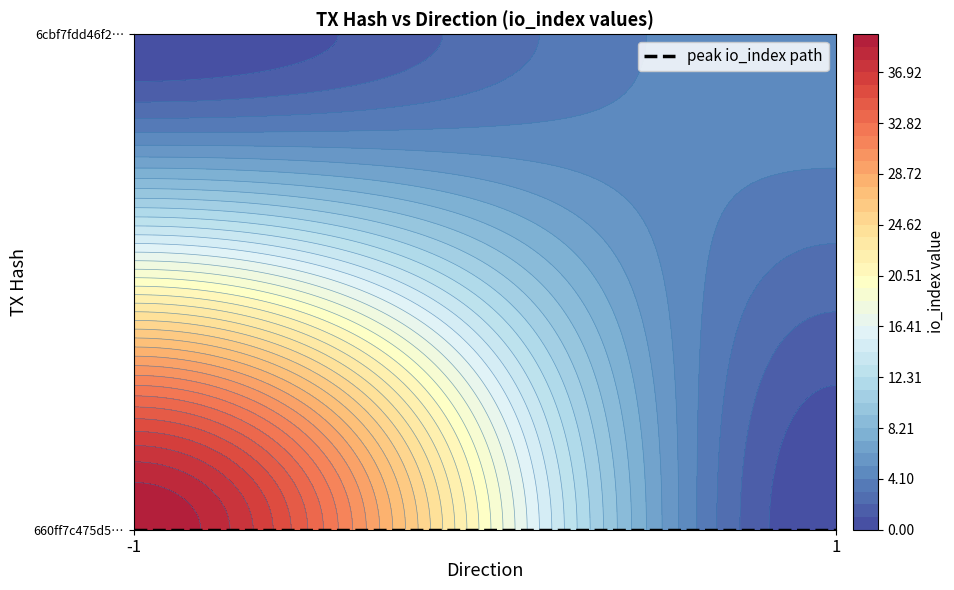

The 6cbf7fdd46f28bf1b01ff80e565b6fcffb7d292 series shows 2 at direction. True or false?

False